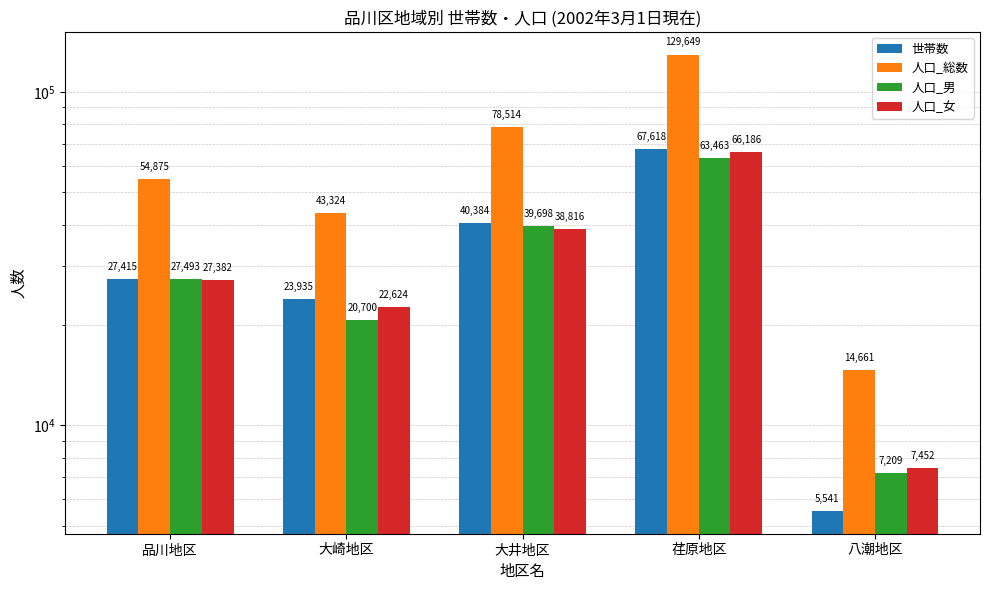

Which series has the largest total across all categories?

人口_総数